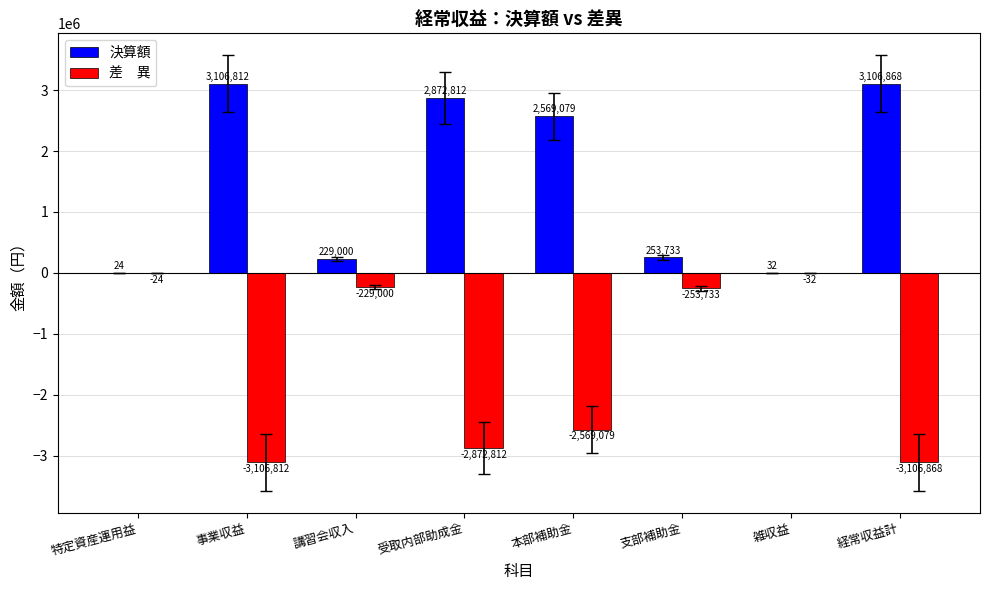

At which category does the chart reach its peak across all series?

経常収益計